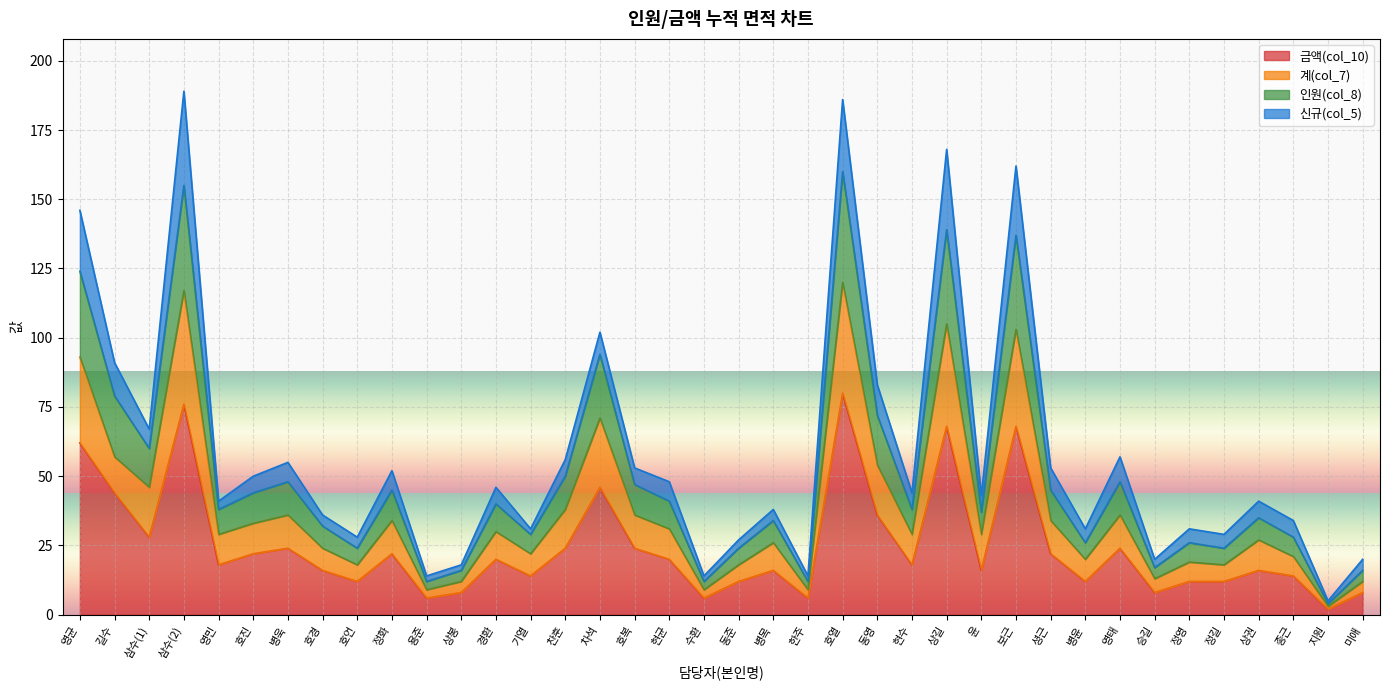

What is the label of the 1st point from the left?

영균